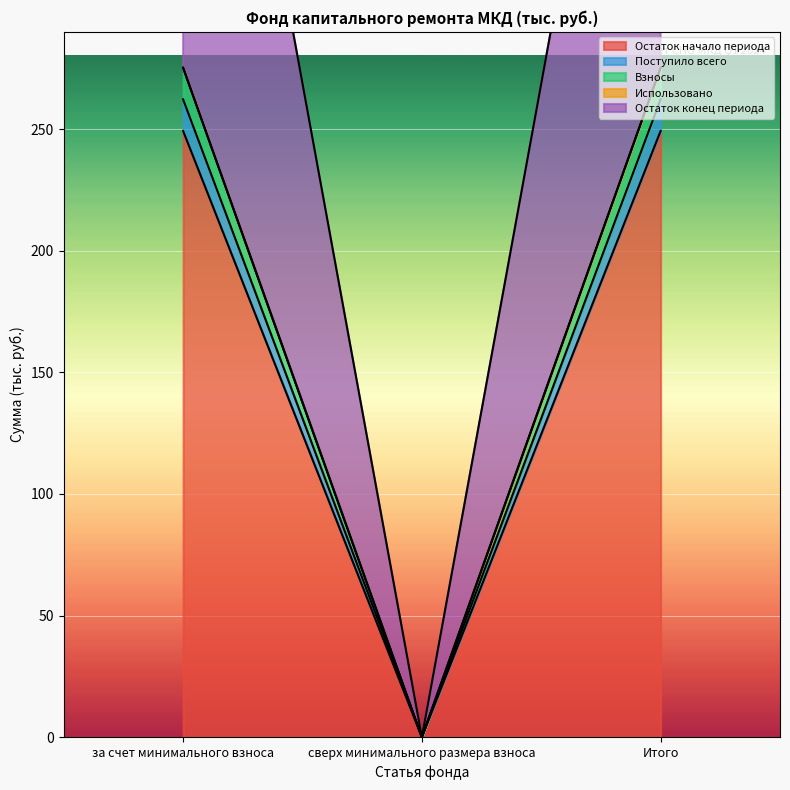

Reading right to left, extract all data points from this chart.

Остаток начало периода: Итого=249.3	сверх минимального размера взноса=0.0	за счет минимального взноса=249.3
Поступило всего: Итого=537.5	сверх минимального размера взноса=0.0	за счет минимального взноса=537.5
Взносы: Итого=262.2	сверх минимального размера взноса=0.0	за счет минимального взноса=262.2
Остаток конец периода: Итого=275.2	сверх минимального размера взноса=0.0	за счет минимального взноса=275.2